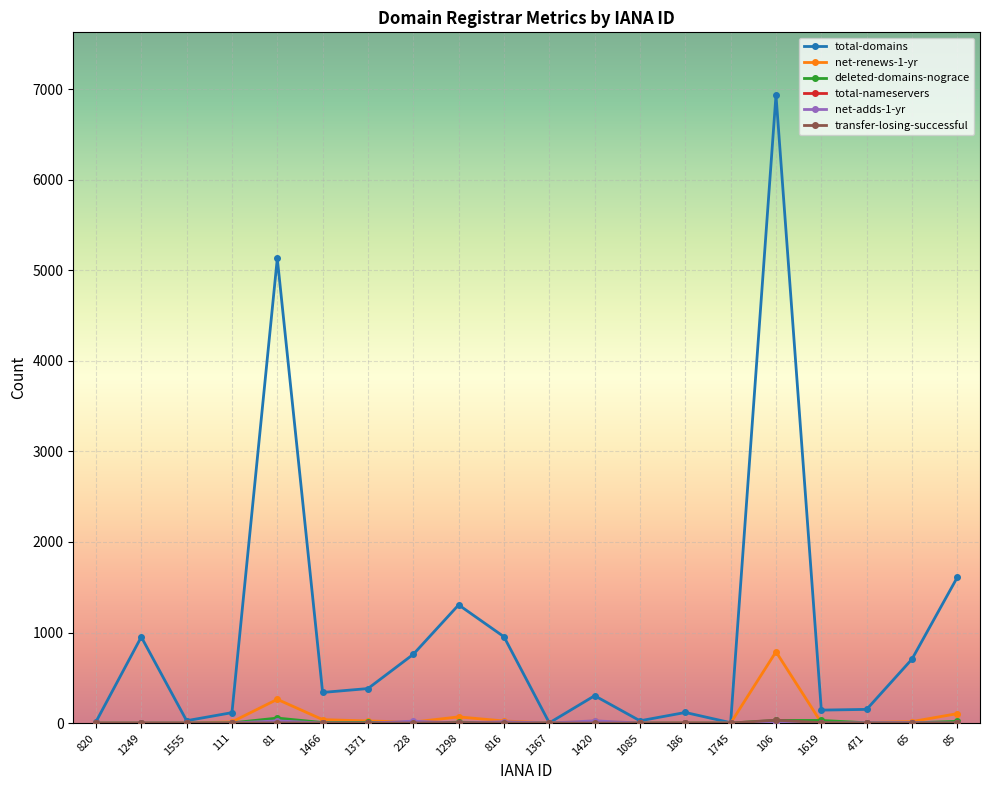

Which series has the largest range (max minus min)?

total-domains